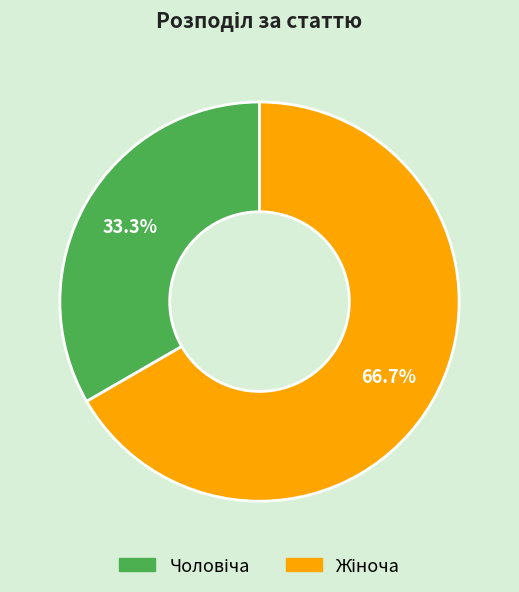

Is there any slice that represents more than half of the pie?

Yes